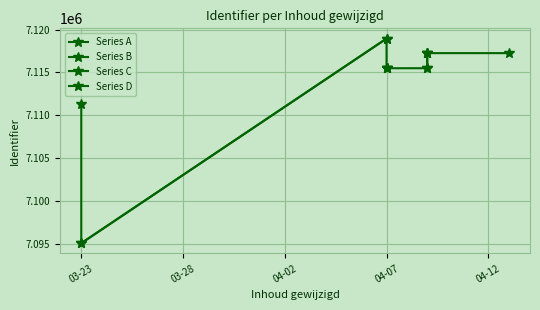

What is the difference between the values at 2022-04-09 and 2022-03-23?

4201